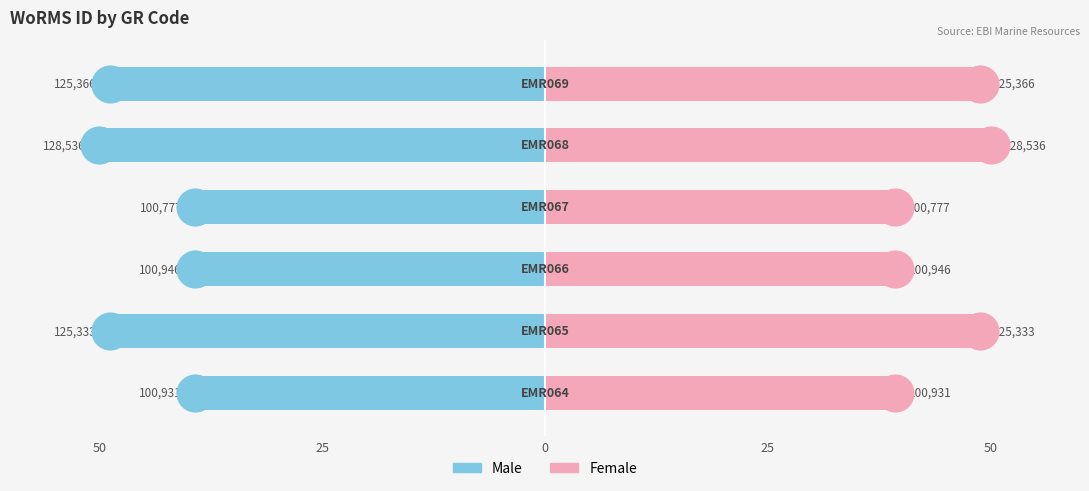

Which series has the largest Y range (max minus min)?

Male